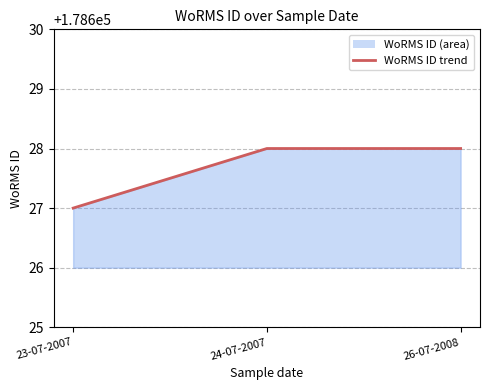

What is the label of the 3rd point from the left?

26-07-2008